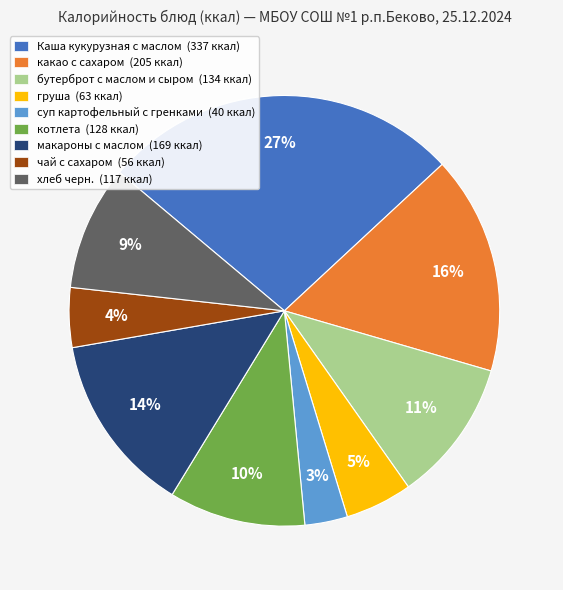

To the nearest percent, what is the difference between the груша and Каша кукурузная с маслом slice percentages?

22%